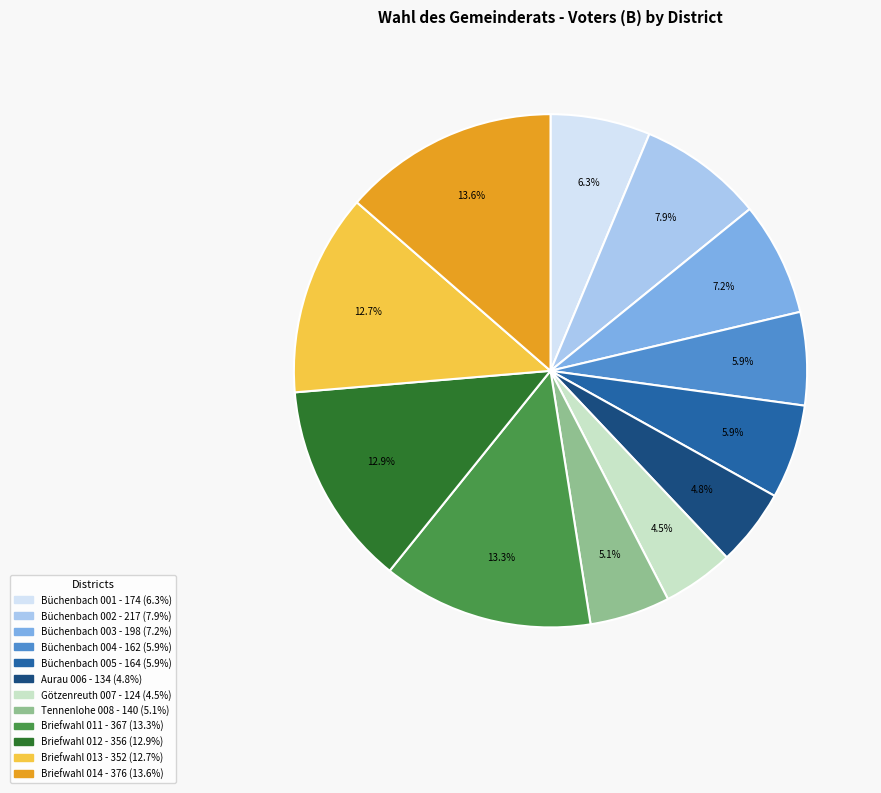

Does any single category account for the majority?

No